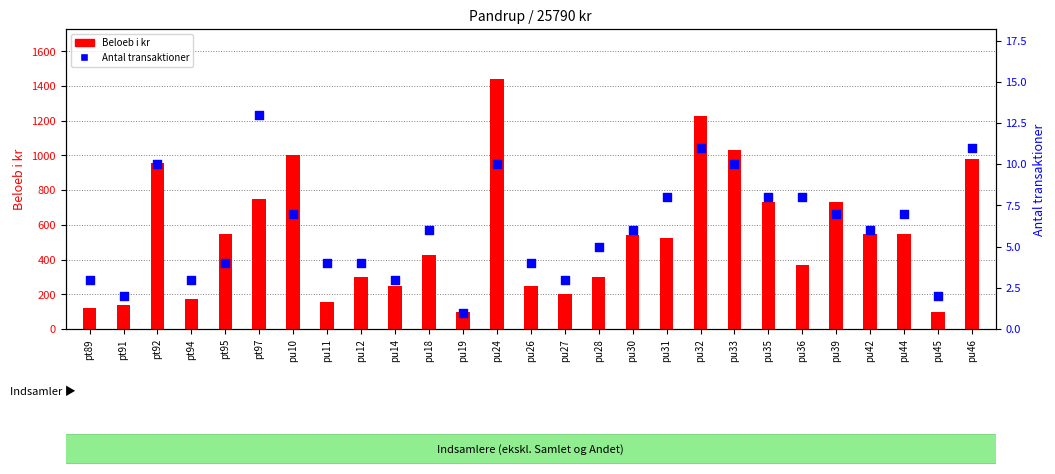

Which series has the widest spread of Y values?

Beloeb i kr